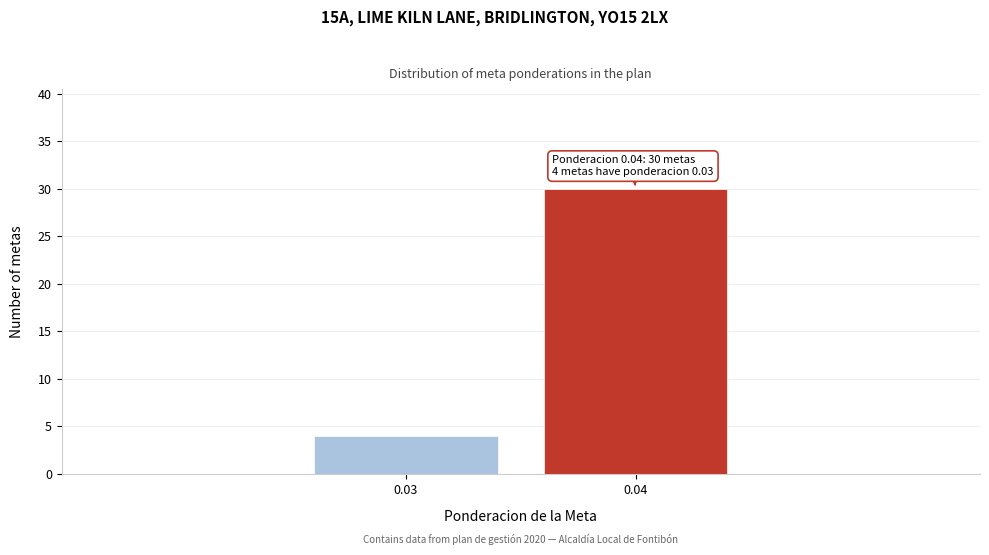

Reading left to right, what are all the values shown in this chart?

0.03=4	0.04=30